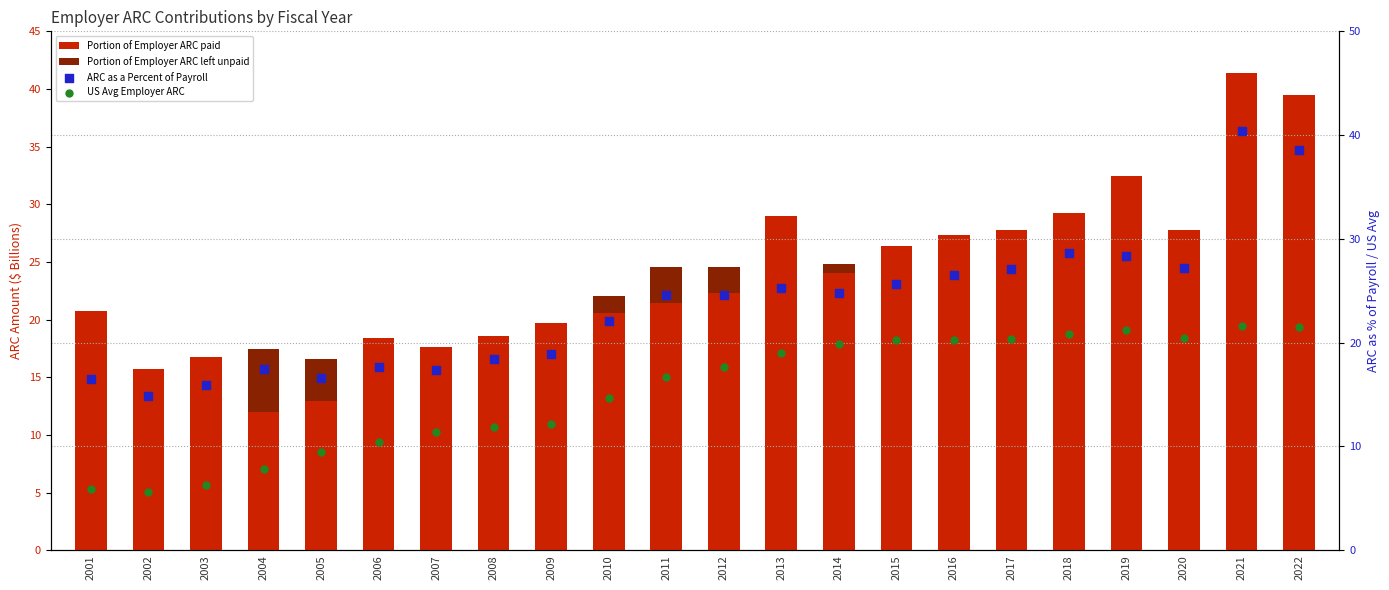

What are all the series names shown in the legend?

Portion of Employer ARC paid, Portion of Employer ARC left unpaid, ARC as a Percent of Payroll, US Avg Employer ARC